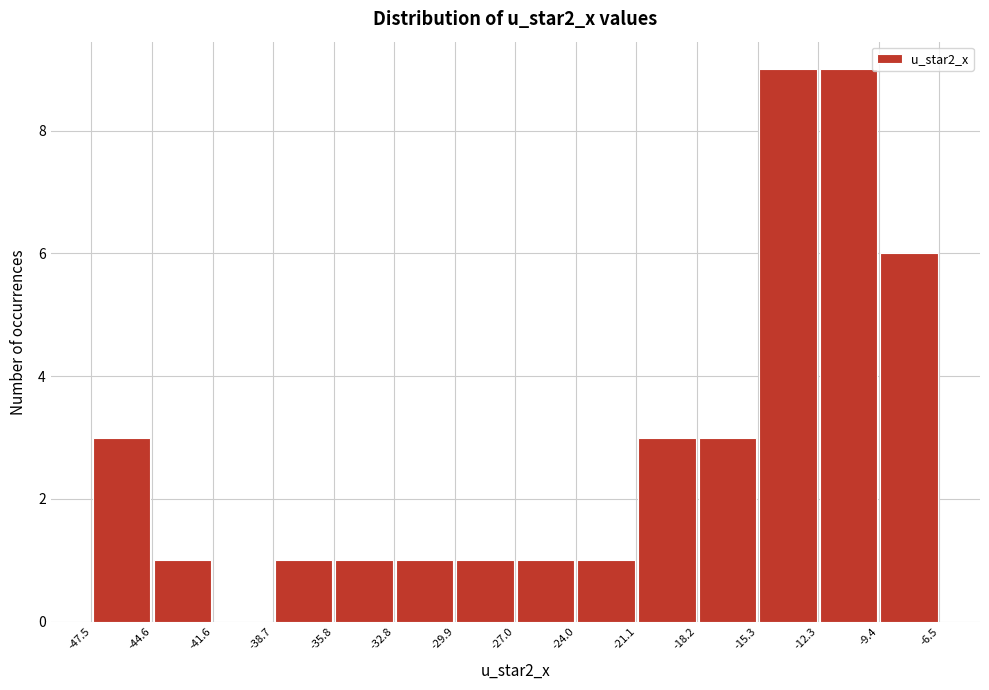

What is the height of the bar covering -12.3 to -9.4 on the x-axis? The values are not printed on the chart, so give them approximately, as read against the axis.

9